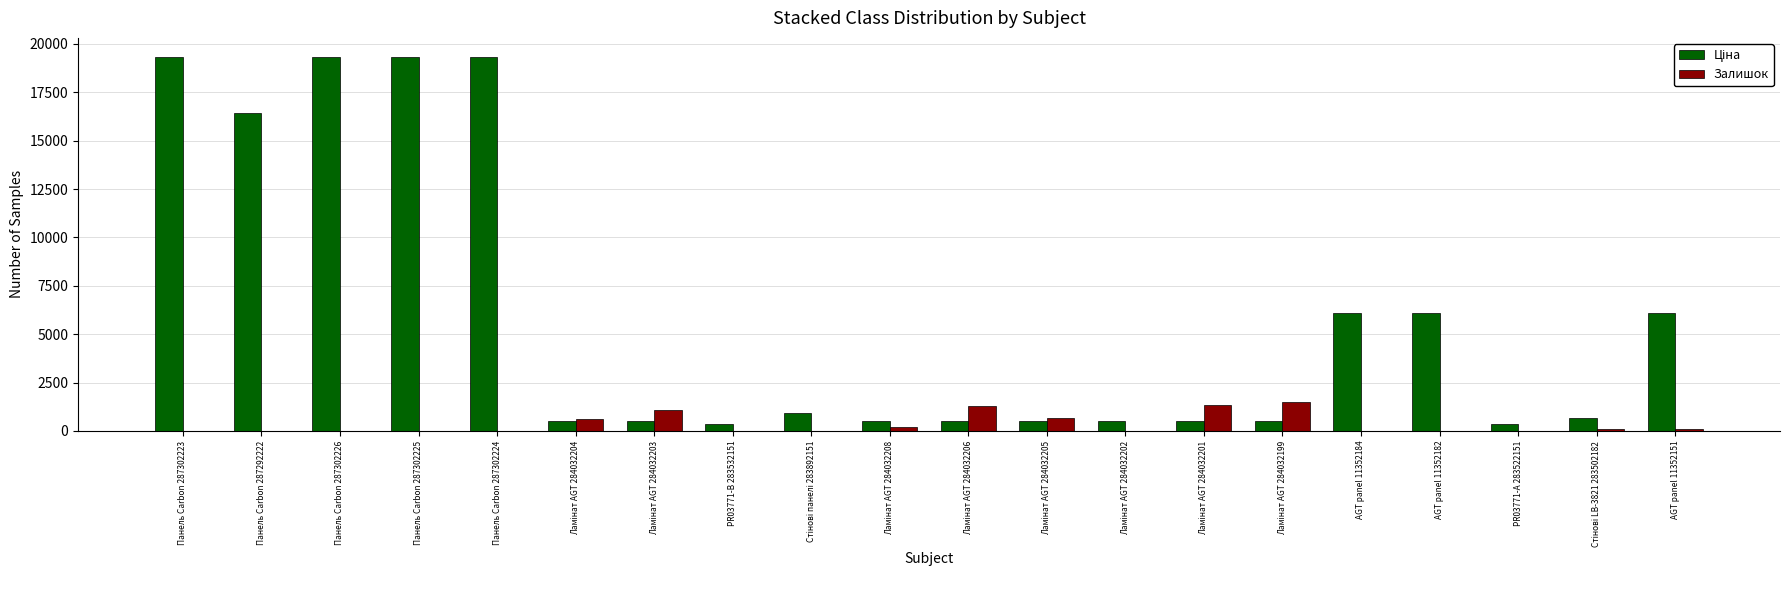

What is the greatest value displayed?

19343.1